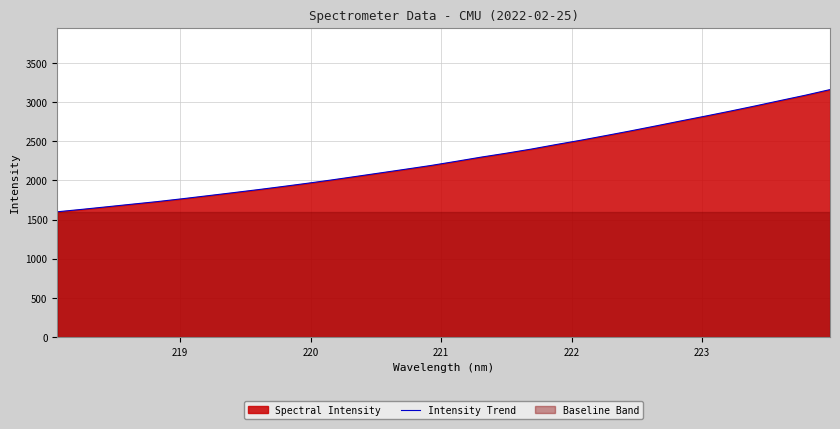

What is the greatest value displayed?

3159.8